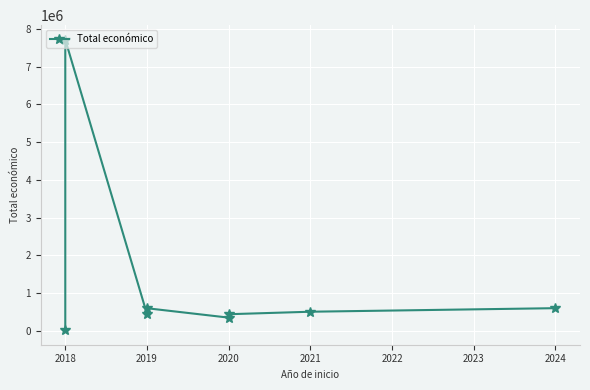

At which category does the data reach its first local valley?

2019